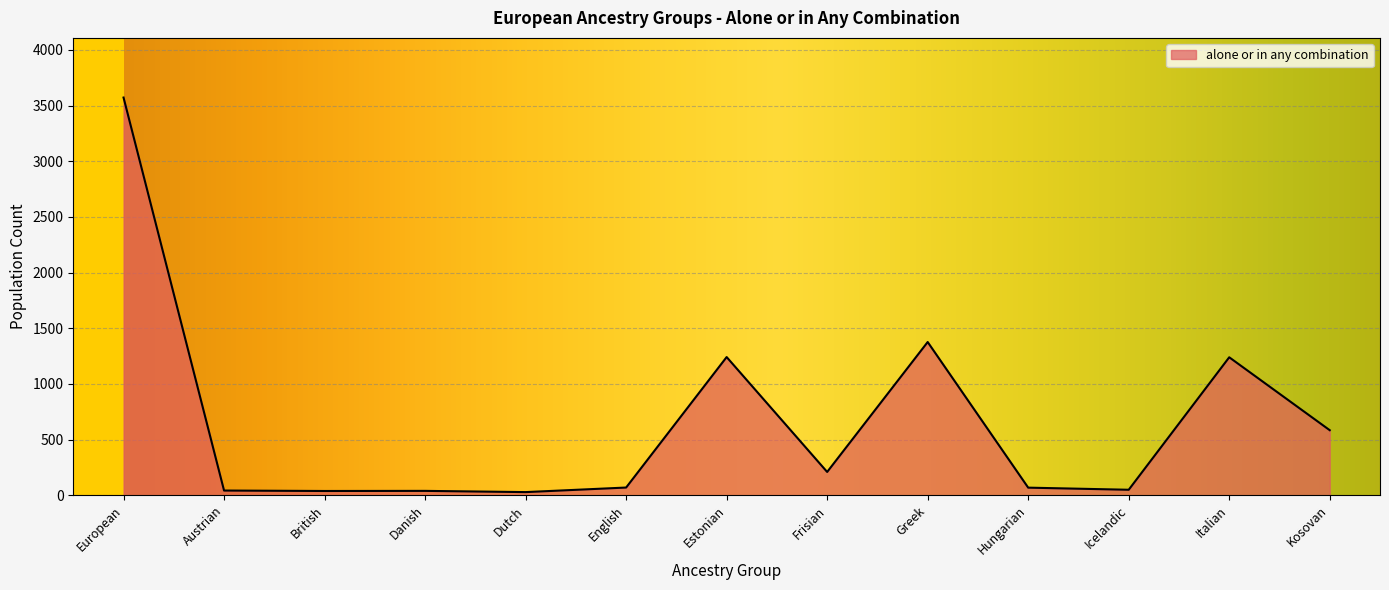

At which category does the chart reach its peak across all series?

European